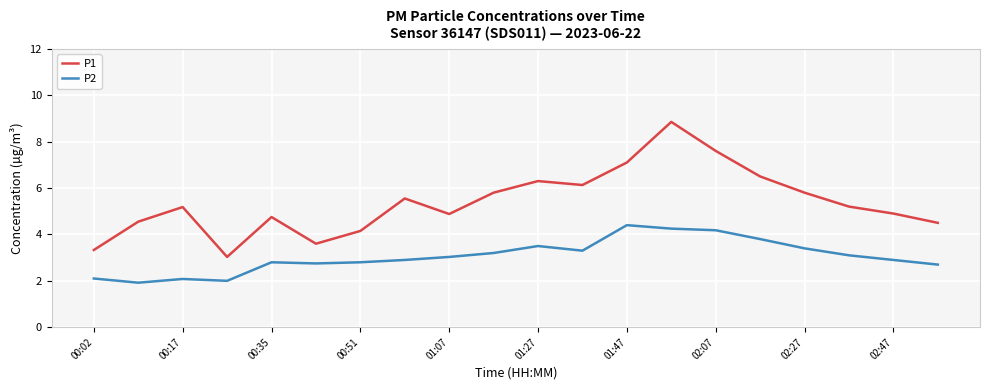

True or false: P1 and P2 intersect in this chart.

False